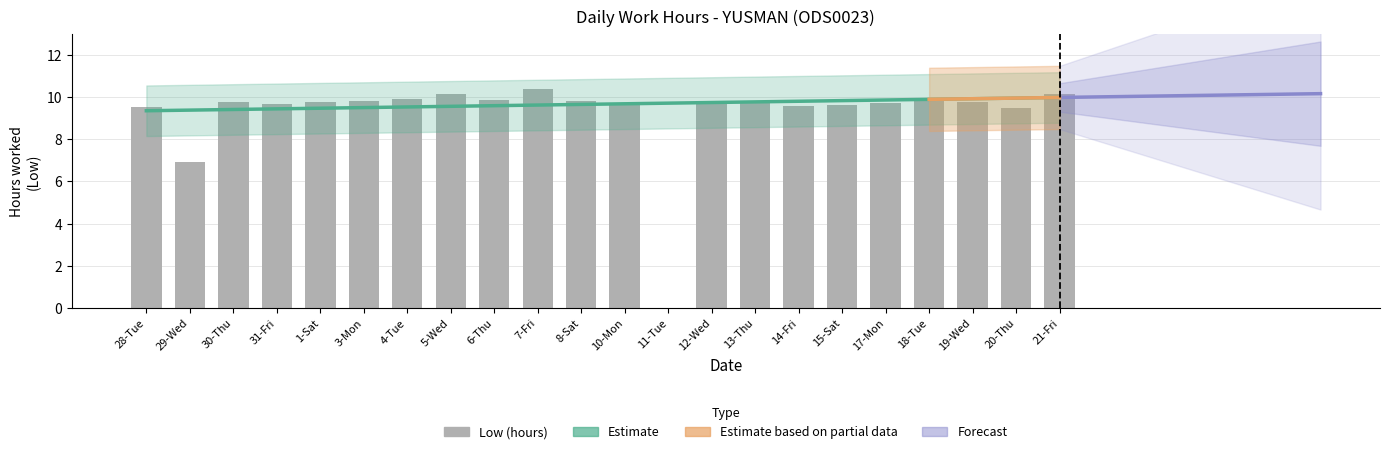

Approximately how many times larger is the value at 10-Mon compared to 15-Sat?

1.0